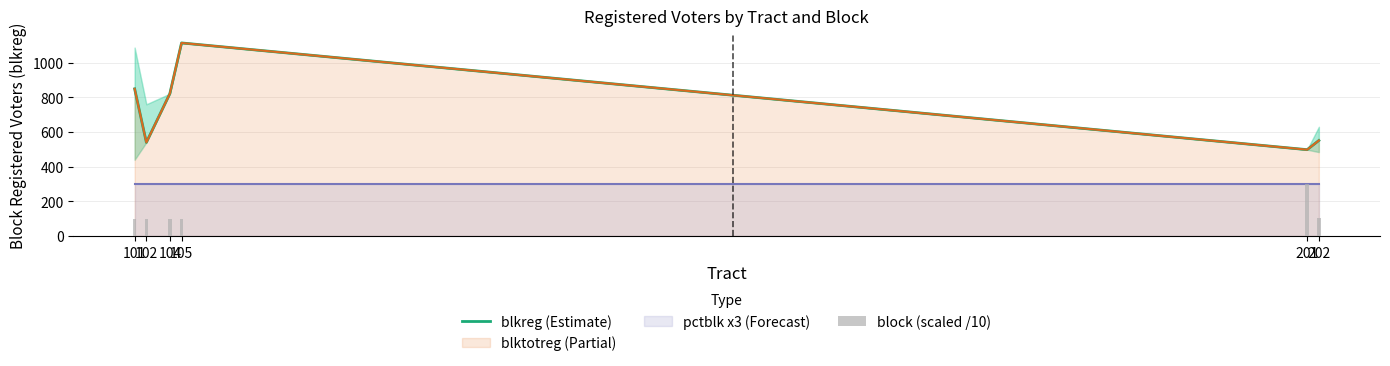

How many bars are there in each group?

2